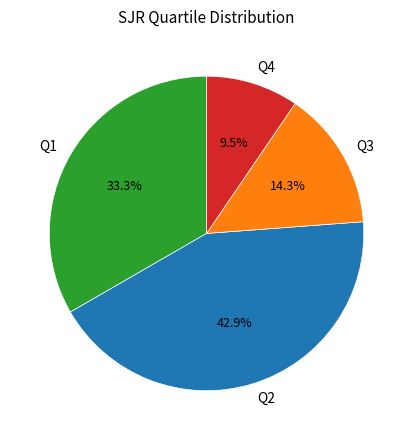

Count the number of slices in the pie.

4